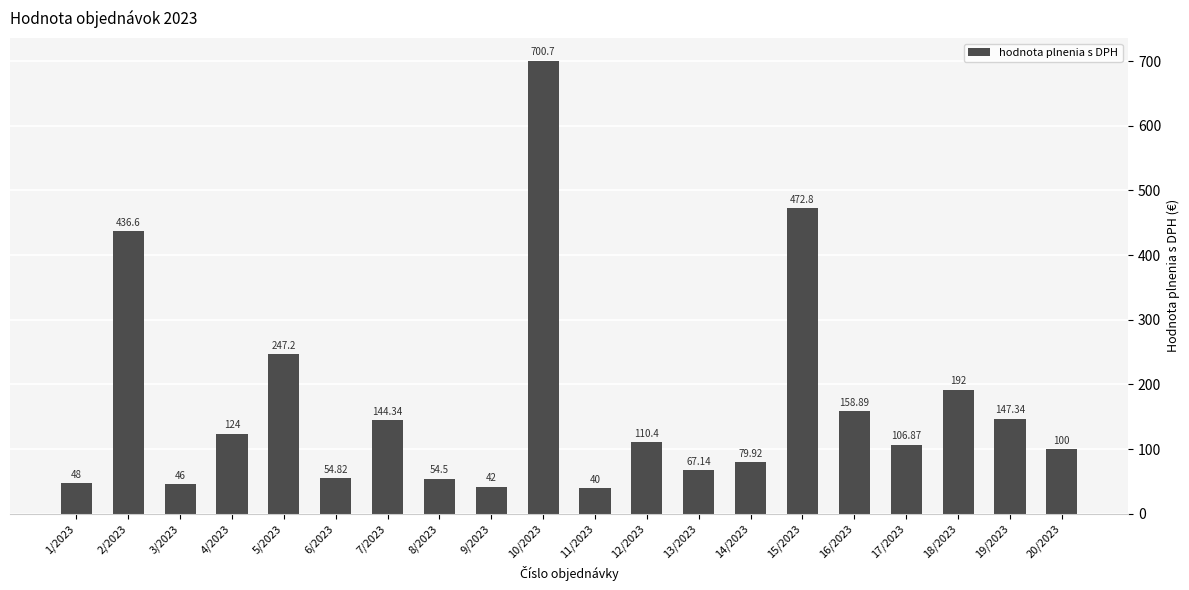

Reading left to right, what are all the values shown in this chart?

48.0	436.6	46.0	124.0	247.2	54.8	144.3	54.5	42.0	700.7	40.0	110.4	67.1	79.9	472.8	158.9	106.9	192.0	147.3	100.0